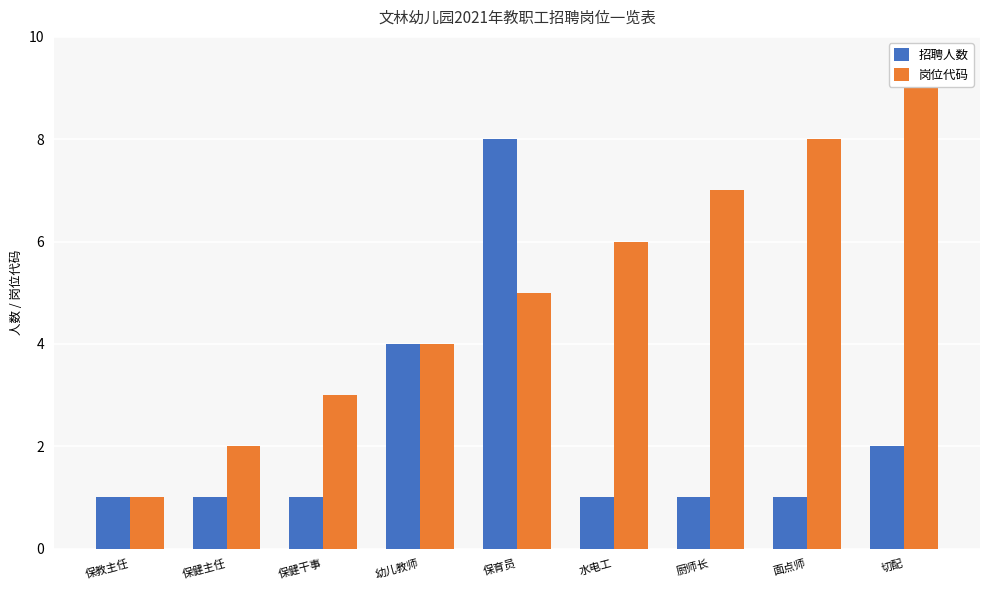

The 岗位代码 series shows 7 at 厨师长. True or false?

True